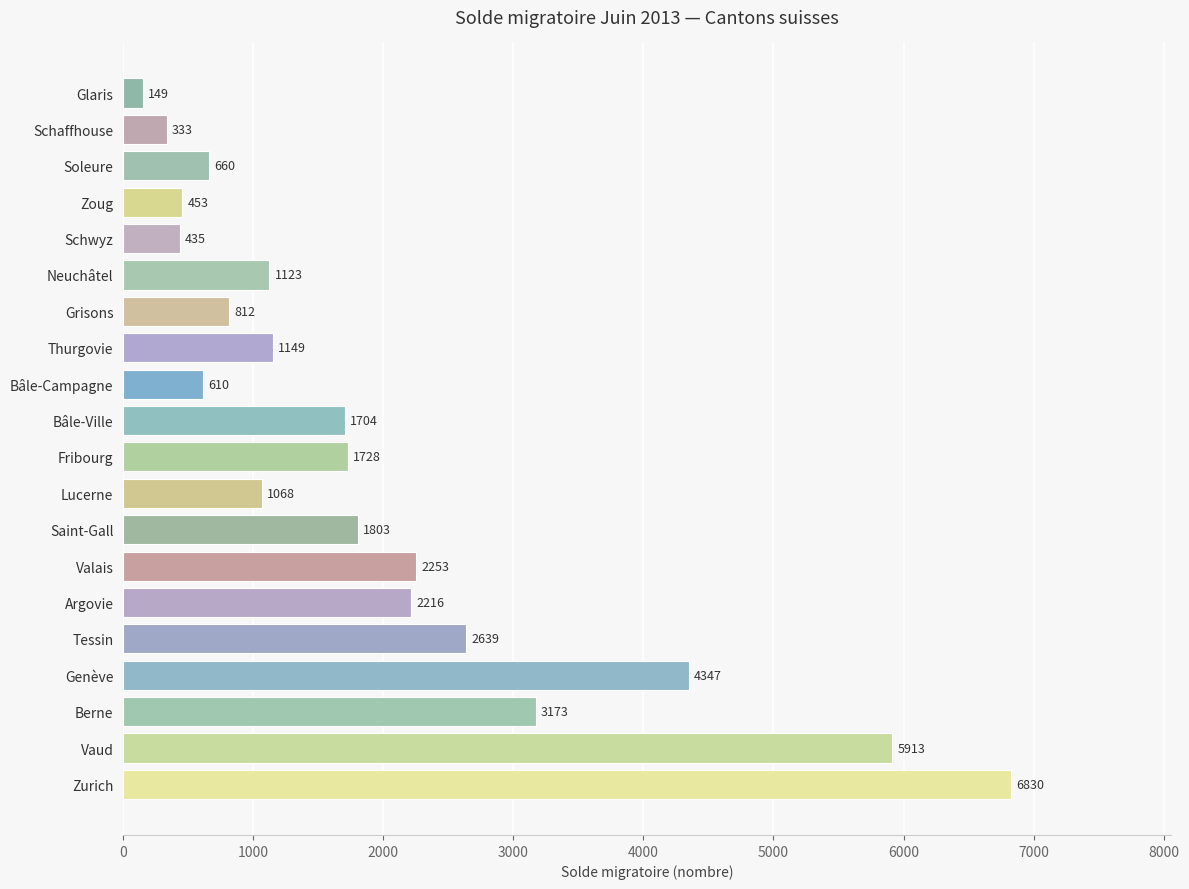

Is it true that the value at Lucerne is 1068?

True